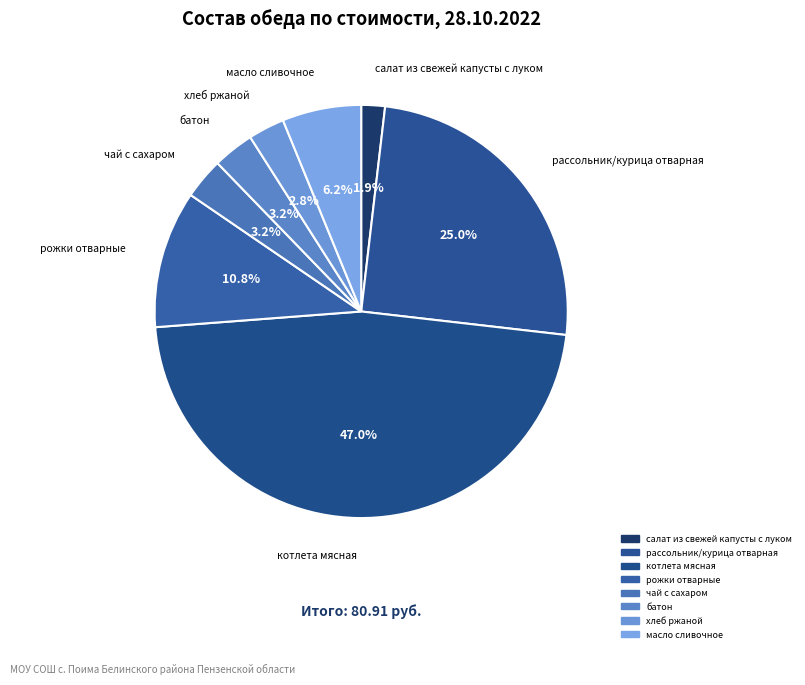

To the nearest percent, what is the combined percentage of хлеб ржаной and салат из свежей капусты с луком?

5%